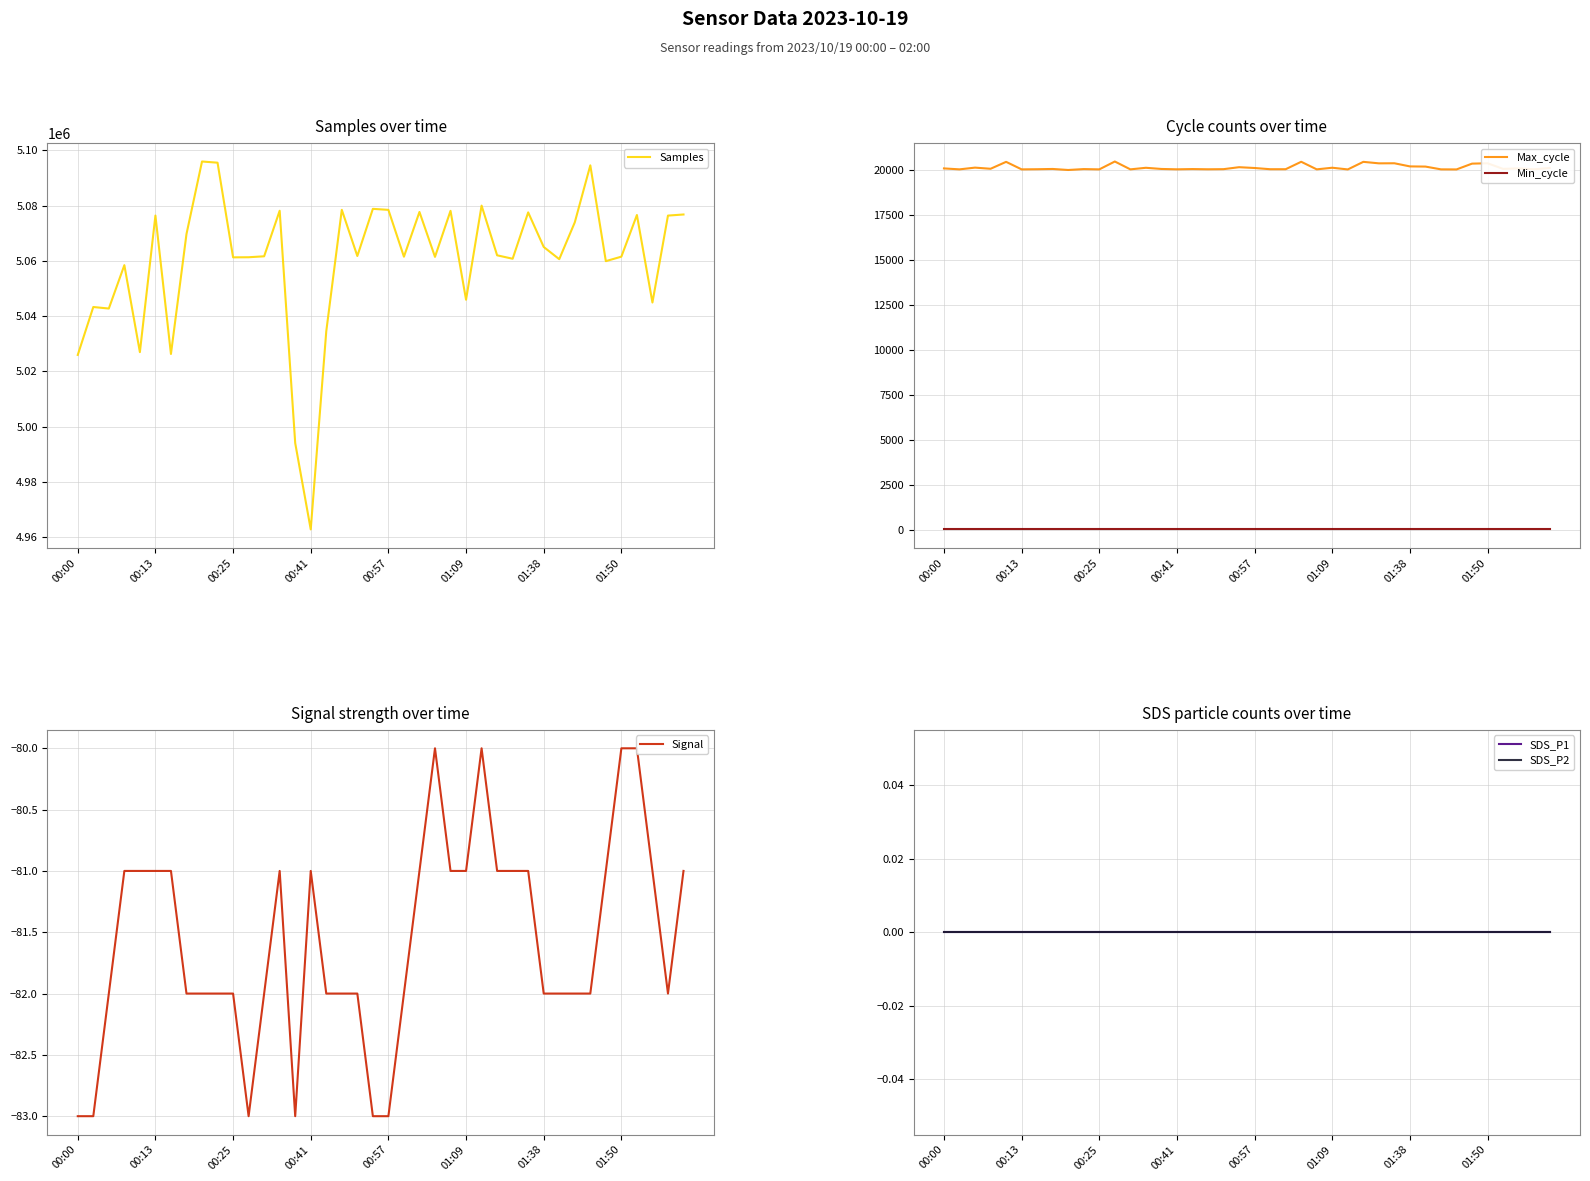

At which label is SDS_P1 closest to 0?

00:00